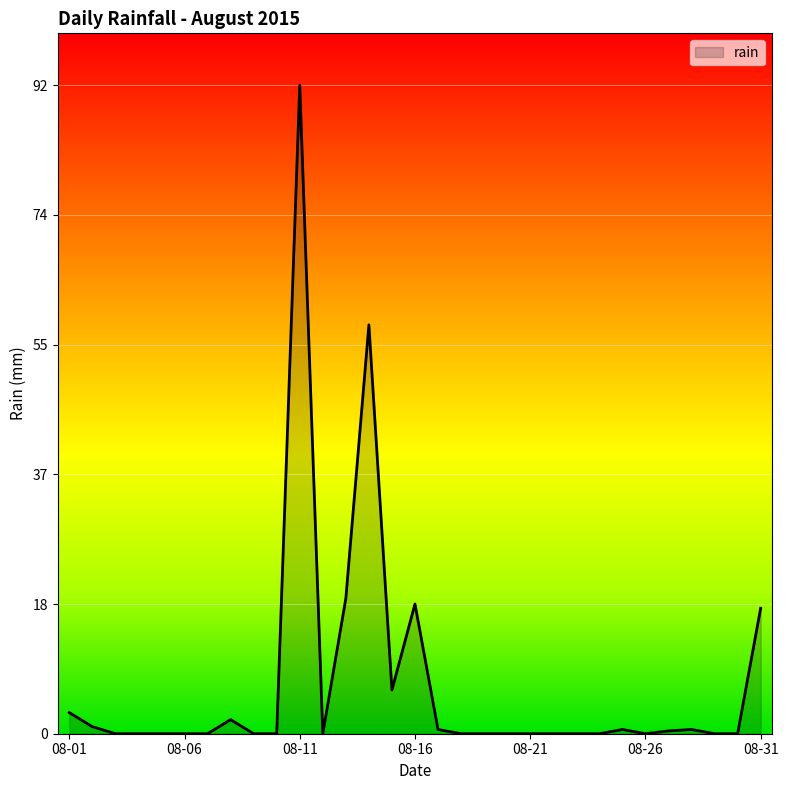

What is the maximum value shown in the chart?

92.0